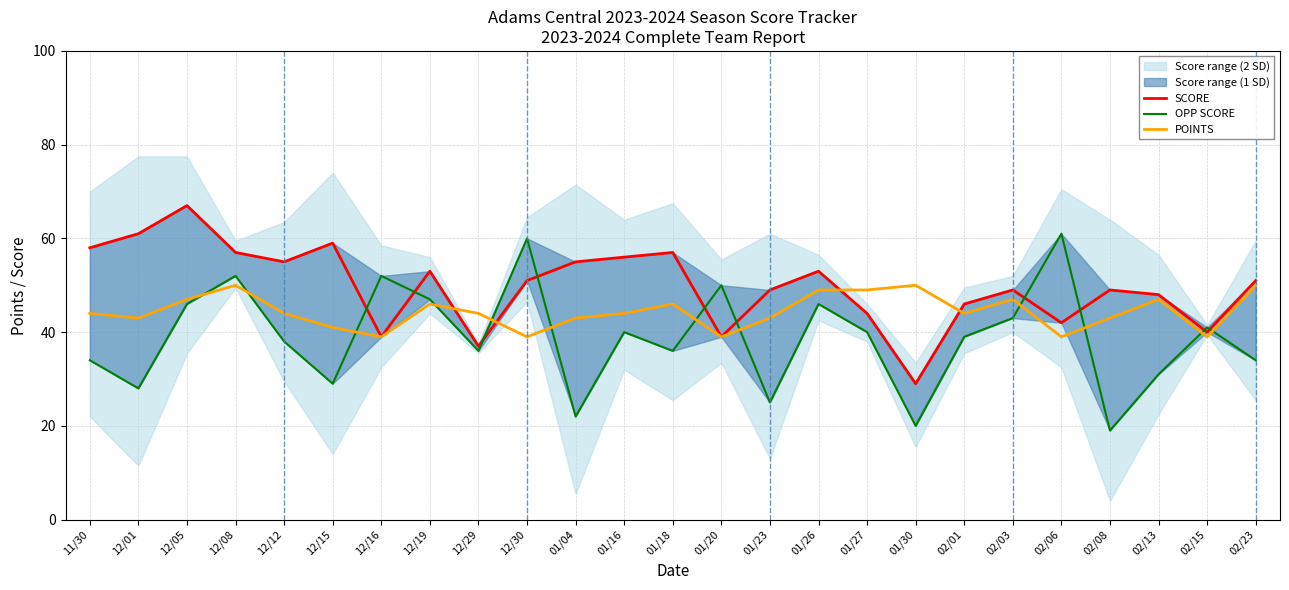

How many intersections are there between SCORE and POINTS?

4